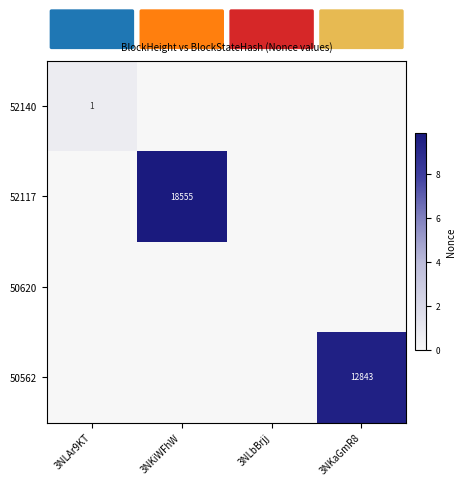

The value of 52117 at 3NKiWFhW is 32469. True or false?

False